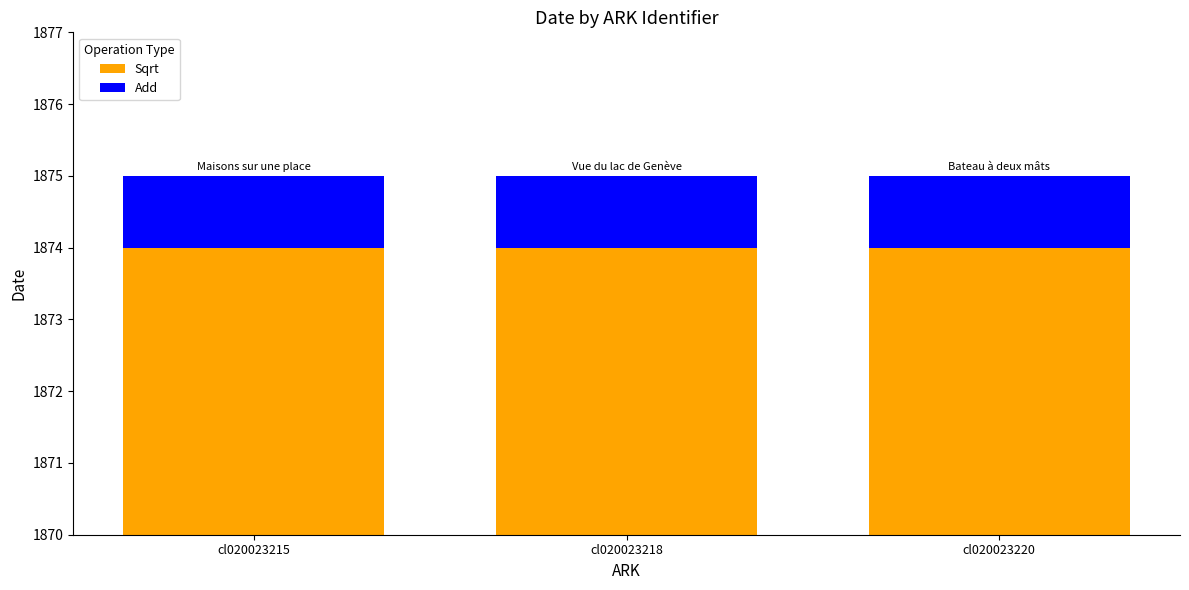

Between cl020023215 and cl020023220, which is larger?

cl020023215